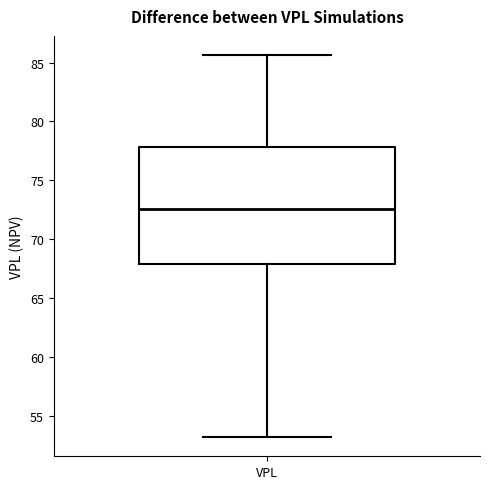

Transcribe this box plot: give where the median line is, the range the box spans, and where the two whiskers end, as read against the y-axis. The values are not printed on the chart, so give them approximately, as read against the axis.

median 72.5, box 68.0 to 78.0, whiskers 53.0 to 85.5